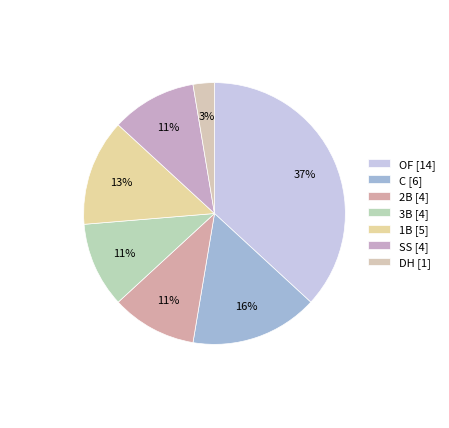

How much of the chart is everything except OF?

63.2%